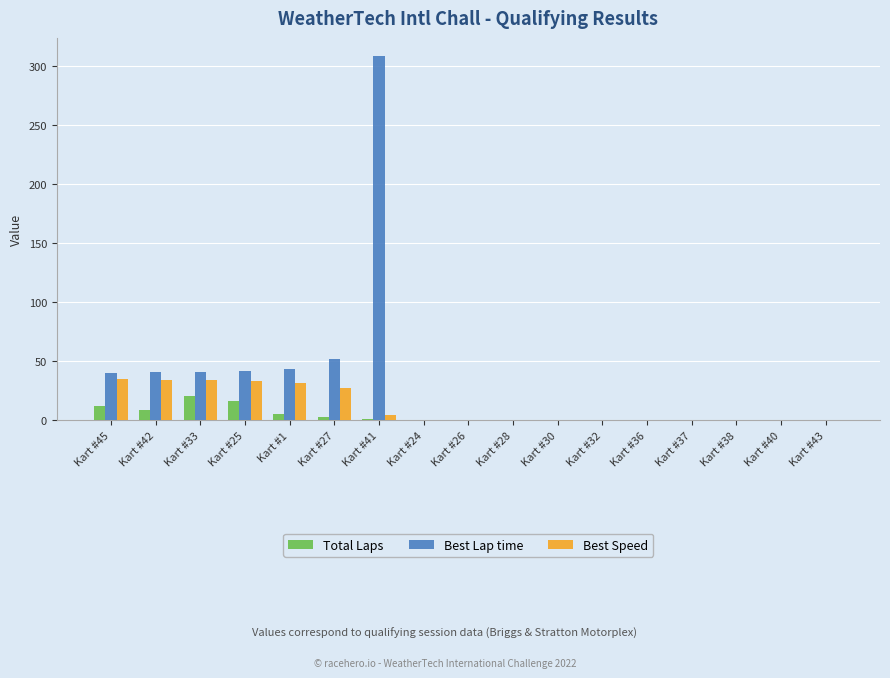

What is the total value across all series at Kart #27?

81.8